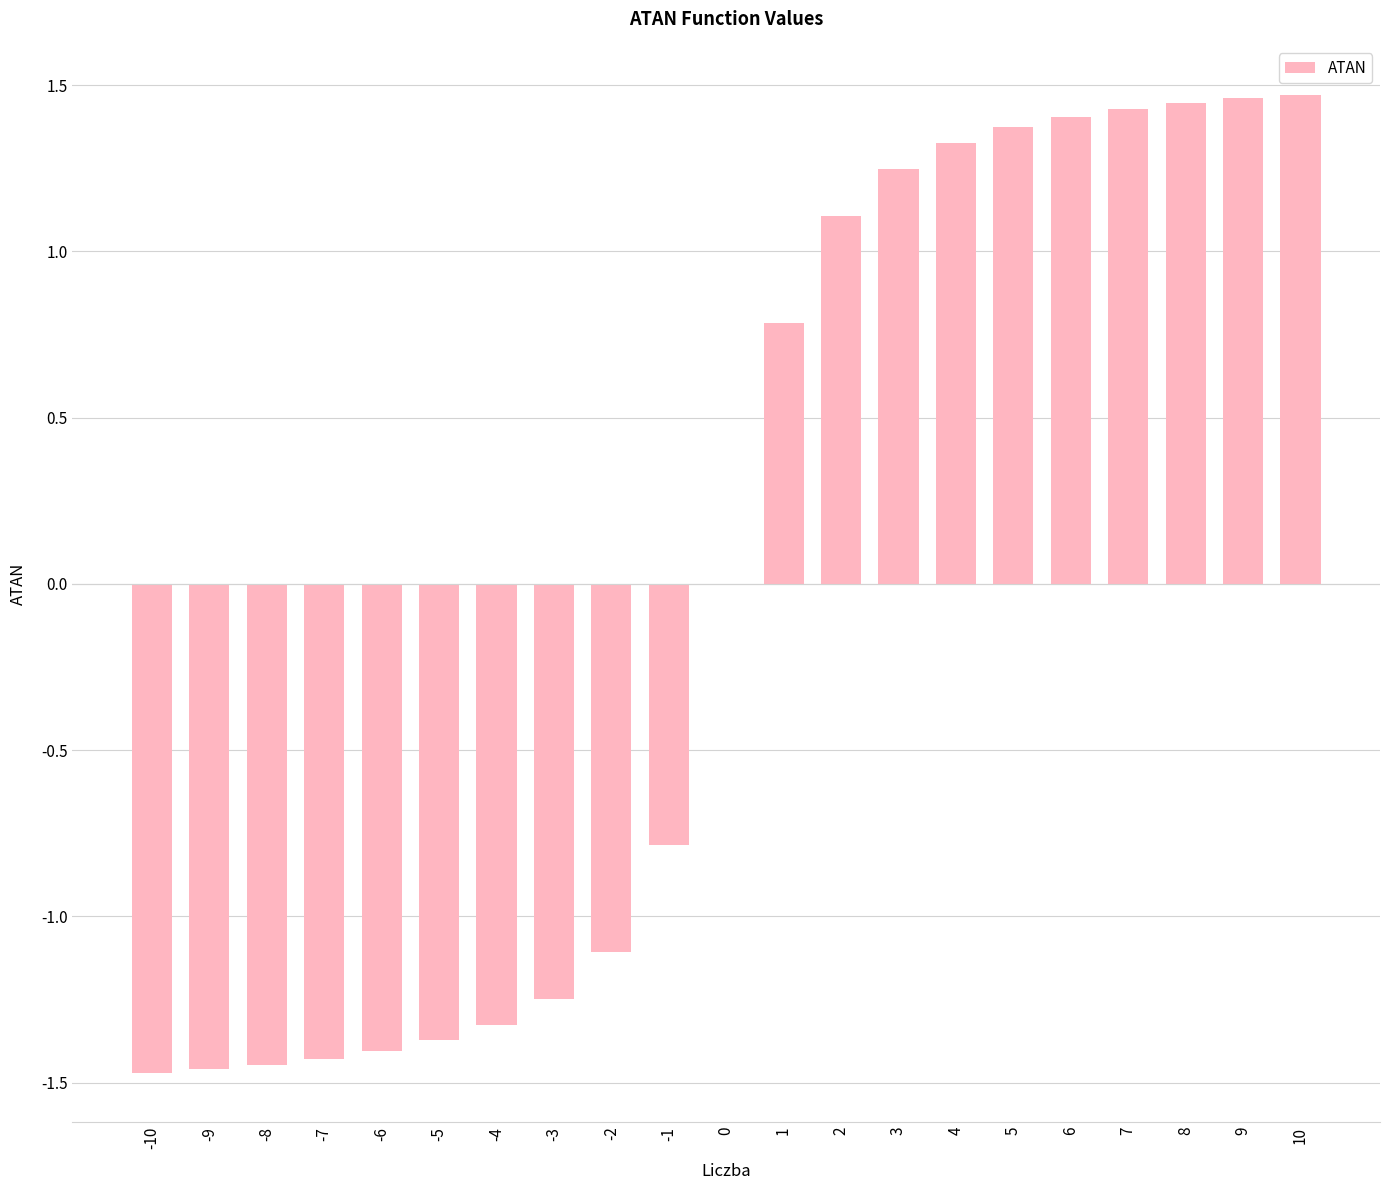

The value at 1 is 0.5. True or false?

False